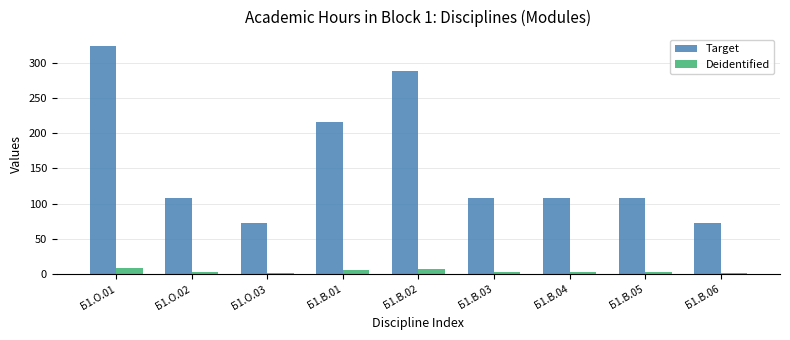

What is the total value across all series at Б1.О.02?

111